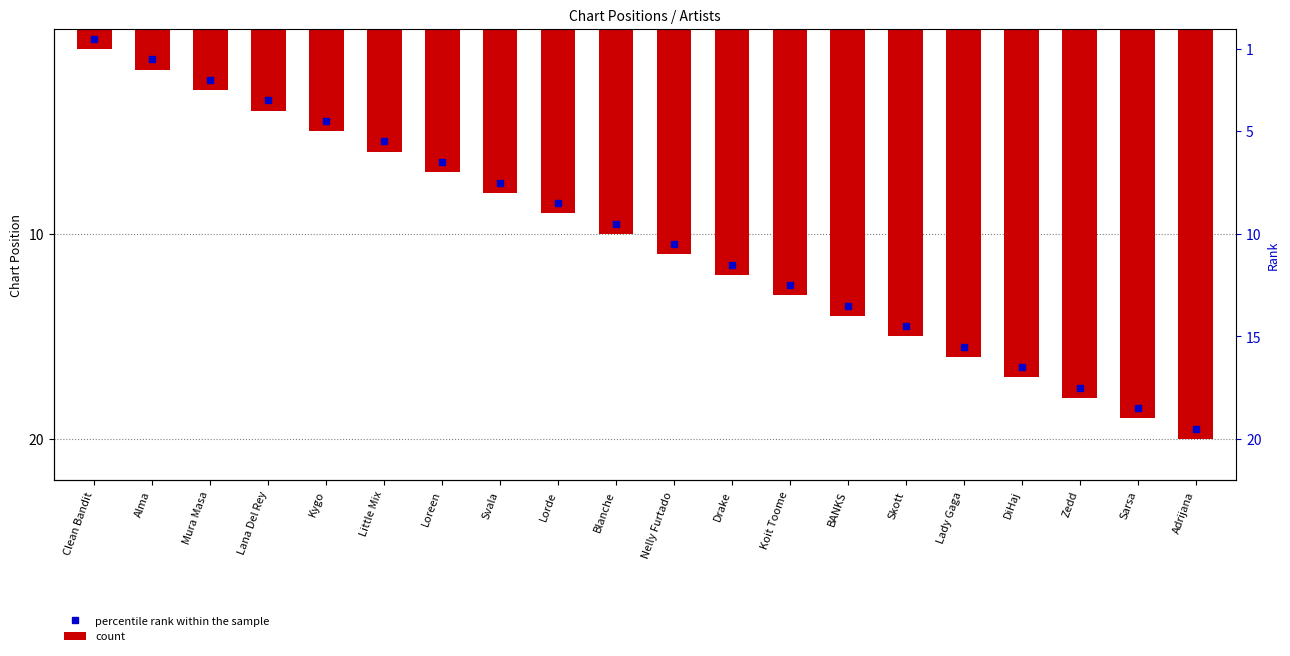

How many values are below 11?

10